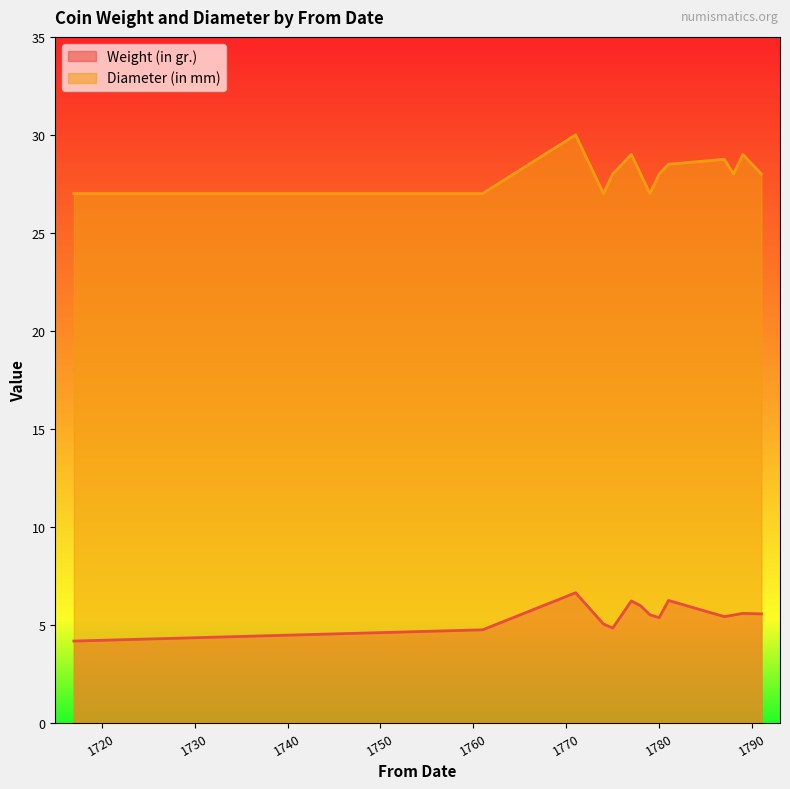

True or false: Weight (in gr.) and Diameter (in mm) intersect in this chart.

False